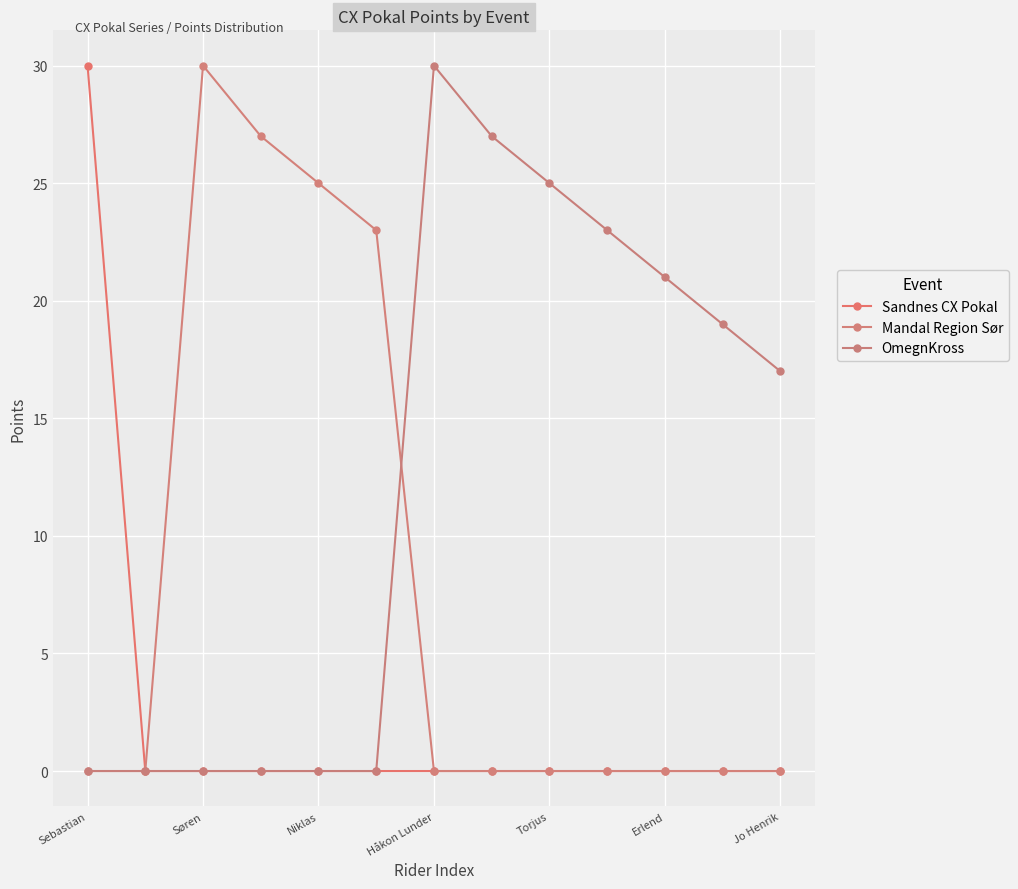

What is the label of the 6th point from the right?

7